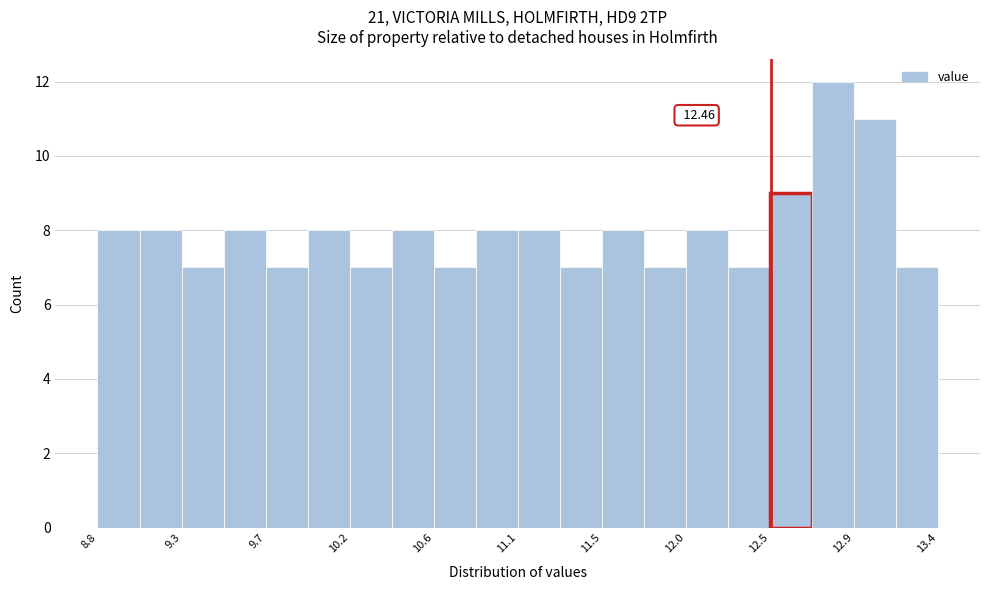

Which range on the x-axis has the tallest bar?

12.70 to 12.90